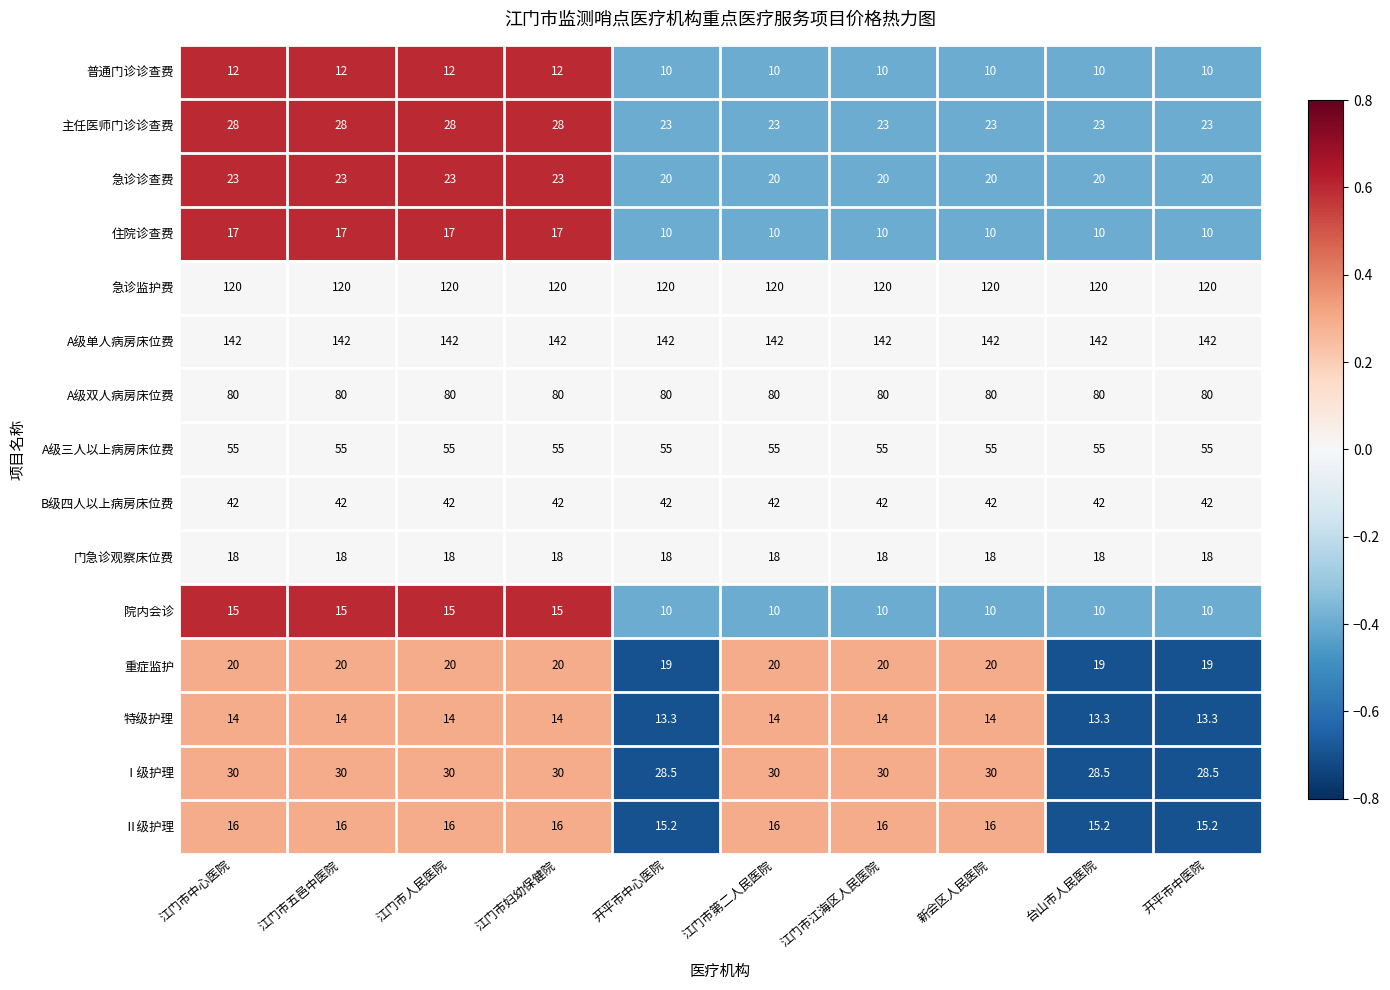

Count the 主任医师门诊诊查费 values in the range 23 to 28.

10